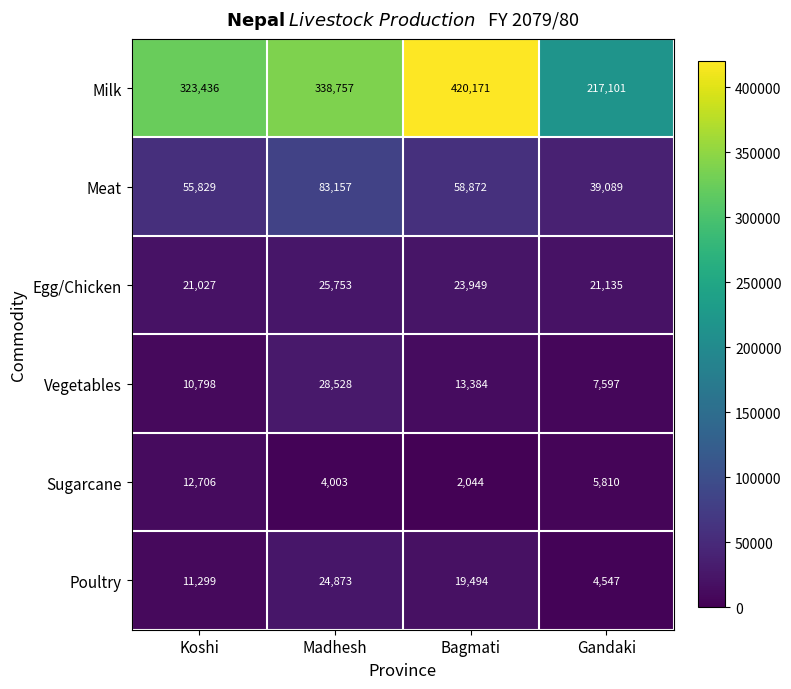

Rank the series by their maximum value, from lowest to highest.

Sugarcane, Poultry, Egg/Chicken, Vegetables, Meat, Milk